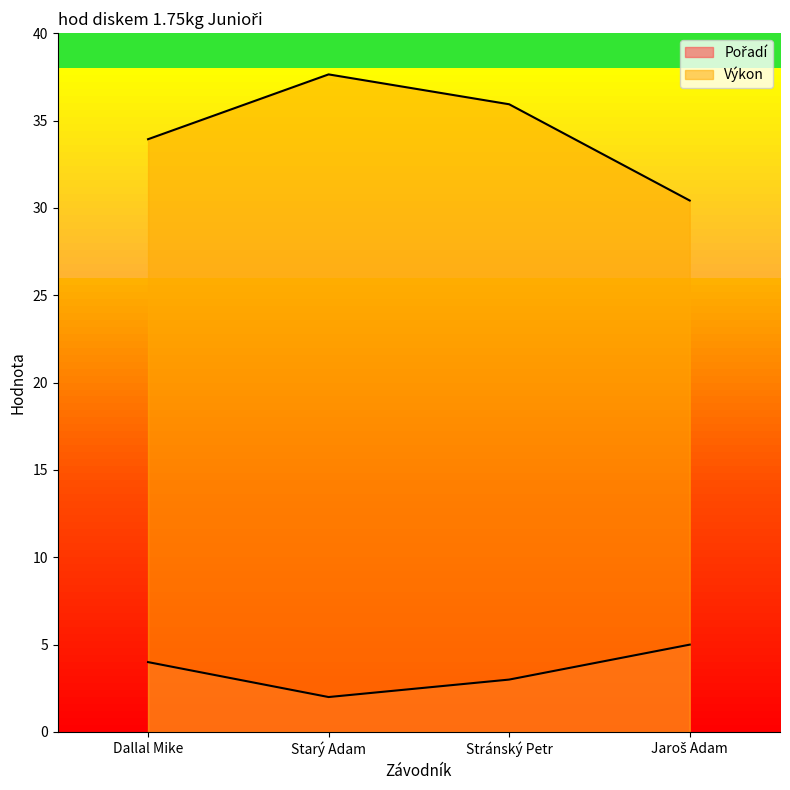

True or false: Pořadí and Výkon cross at least once.

False